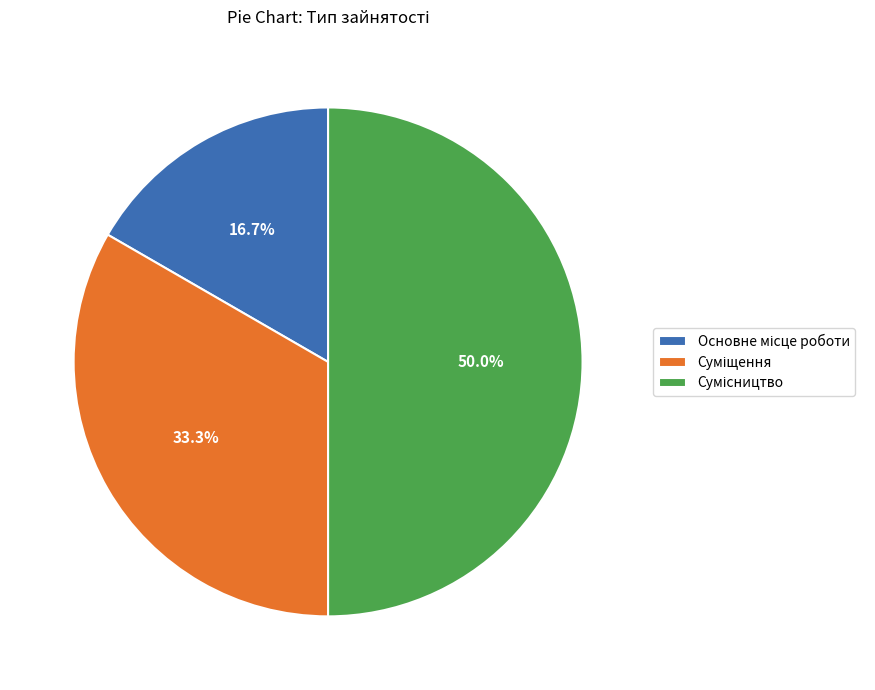

How many slices are in this pie chart?

3